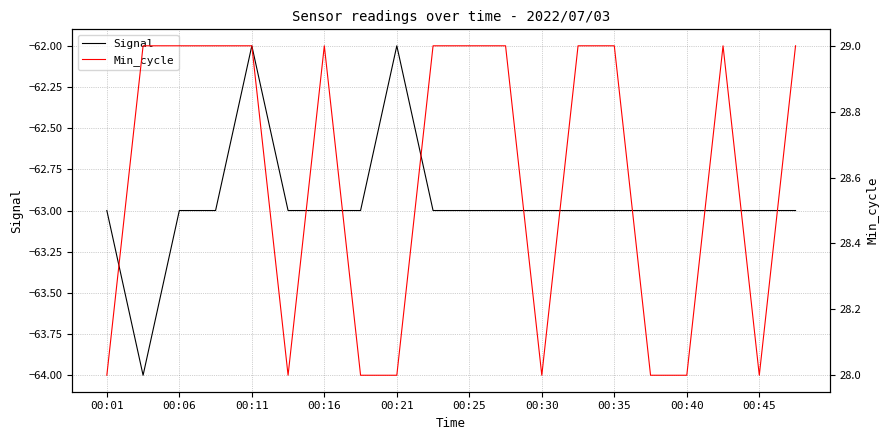

At how many categories does at least one series exceed 15?

20